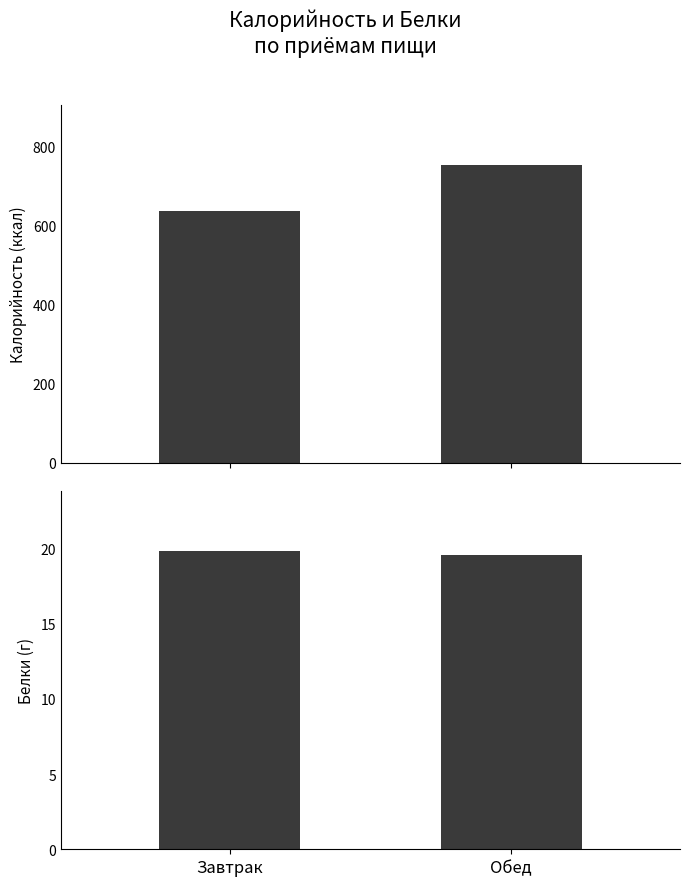

What is the value of the Белки bar at the 1st from the left?

19.8